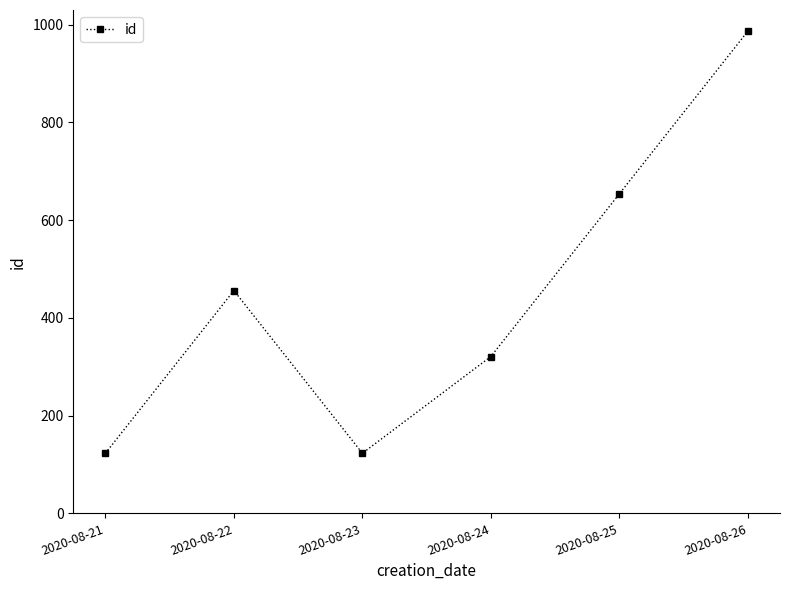

What is the difference between the maximum and minimum values?

864